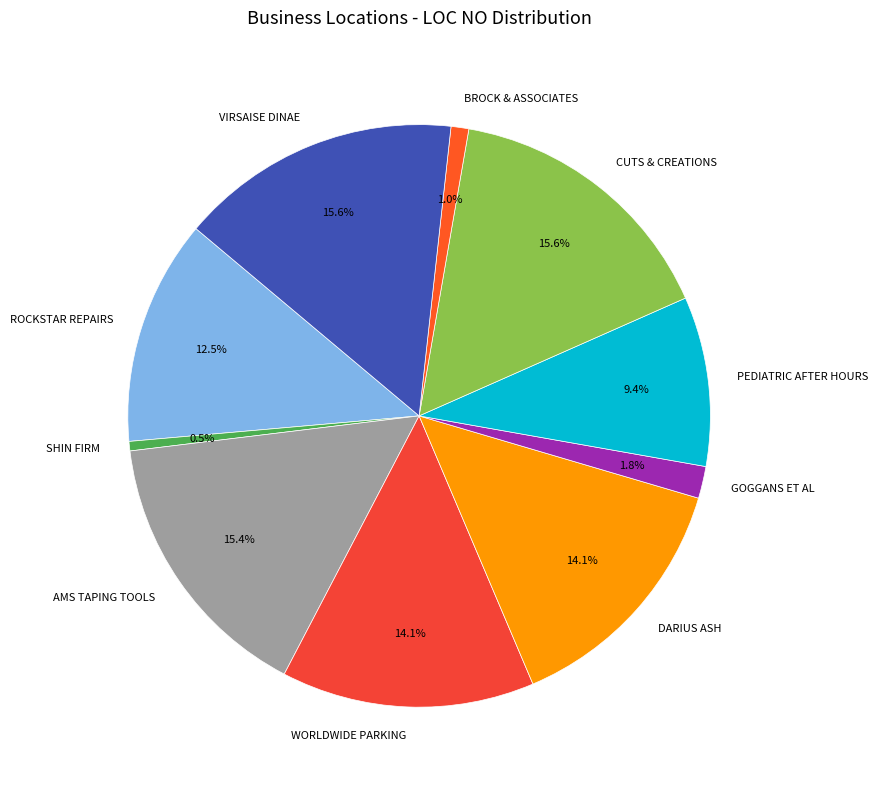

Does CUTS & CREATIONS account for over 50% of the chart?

No